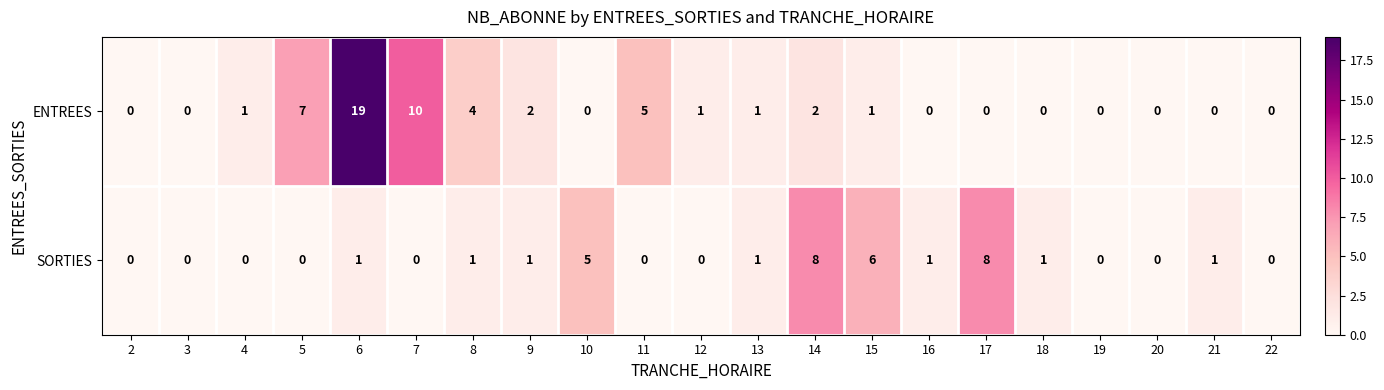

The value of ENTREES at 18 is -12. True or false?

False